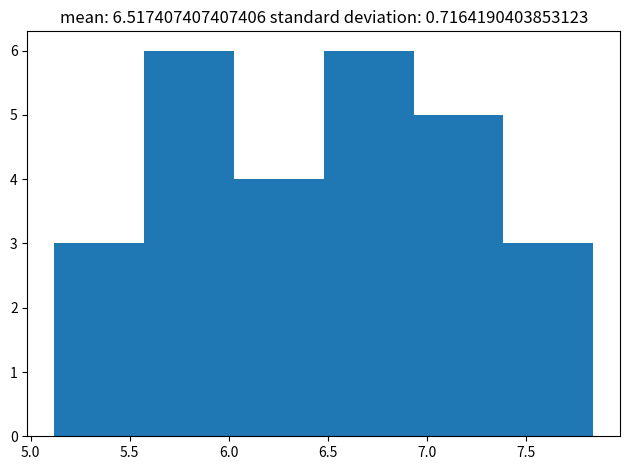

Reading left to right, transcribe this chart: for each bar, give the range it covers on the x-axis and its height. Neither the bar edges nor the heights are printed on the chart, so give them approximately, as read against the axes.

5.10 to 5.55: 3
5.55 to 6.05: 6
6.05 to 6.50: 4
6.50 to 6.95: 6
6.95 to 7.40: 5
7.40 to 7.85: 3